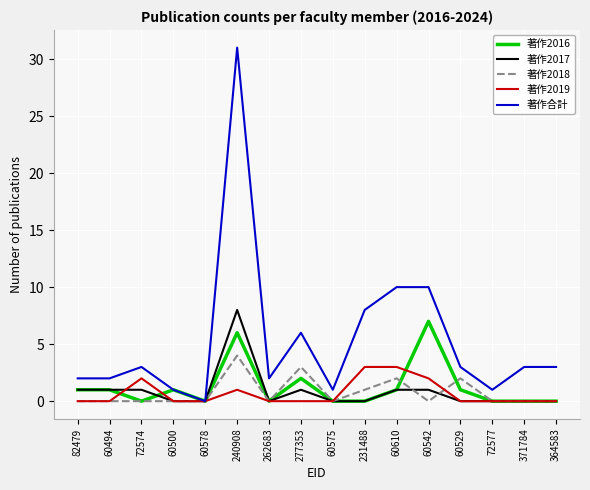

Which series has the largest range (max minus min)?

著作合計